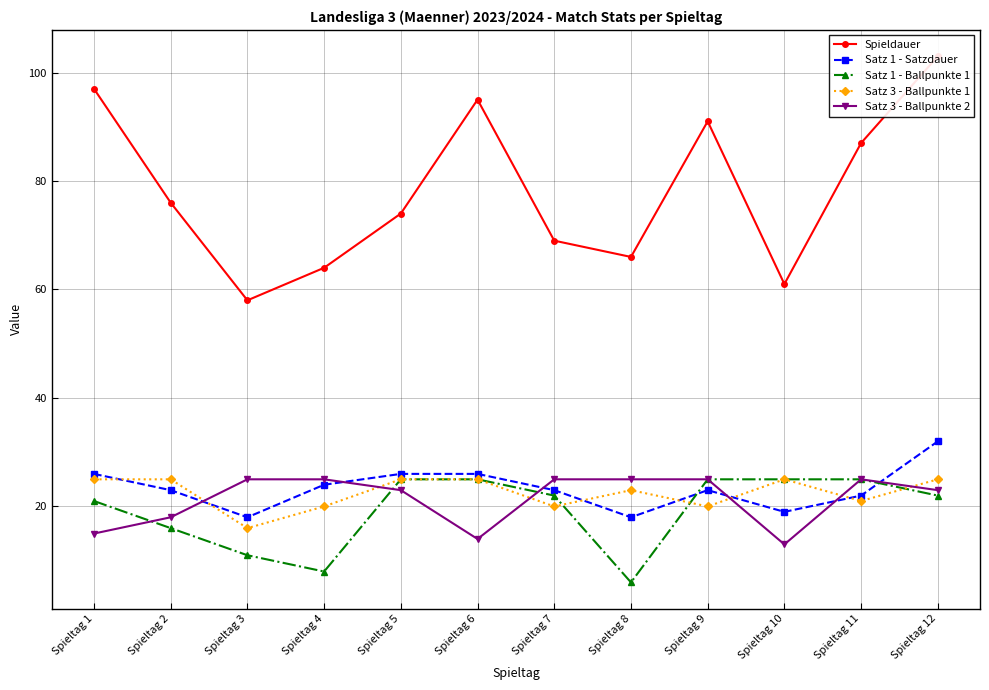

What is the approximate value of Satz 1 - Ballpunkte 1 at Spieltag 7?

22